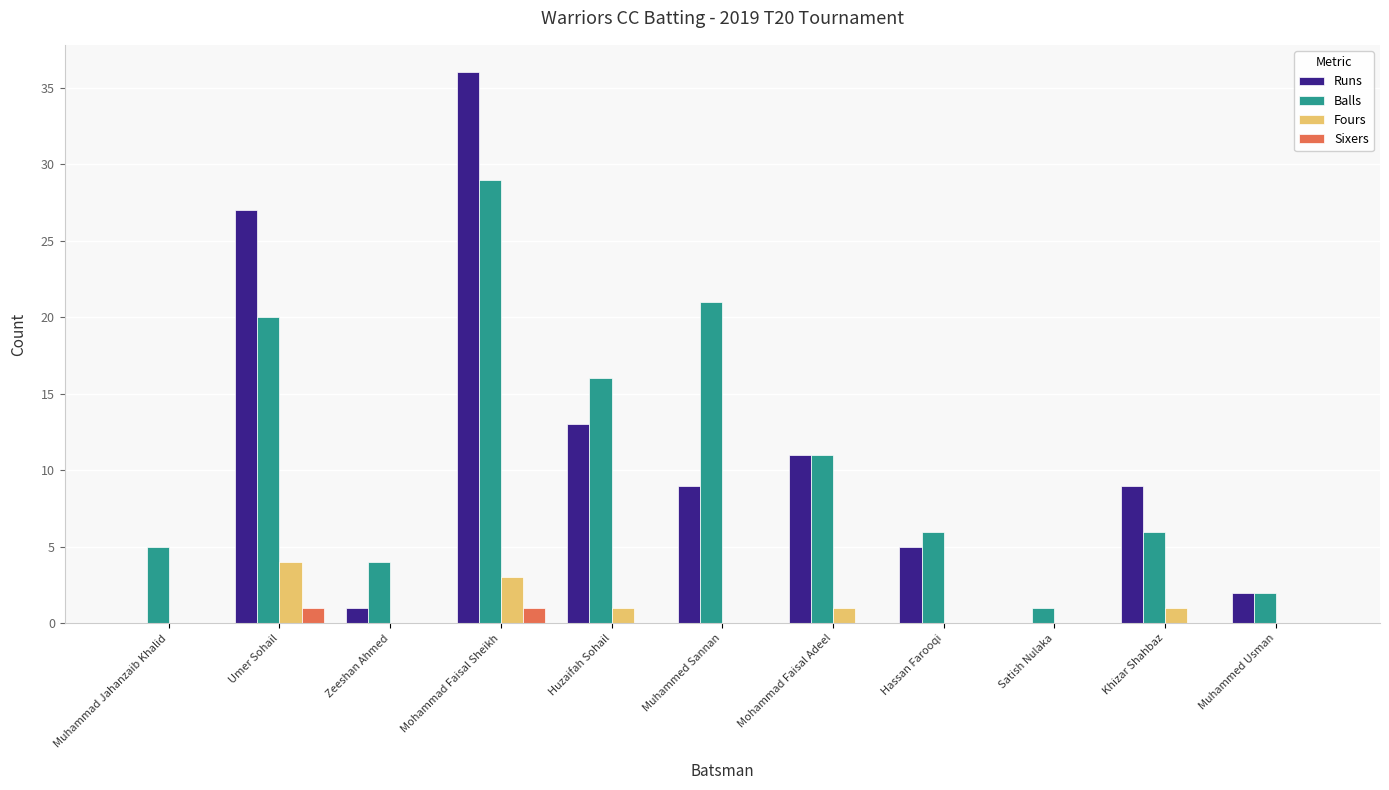

Which label corresponds to the largest value in the chart?

Mohammad Faisal Sheikh